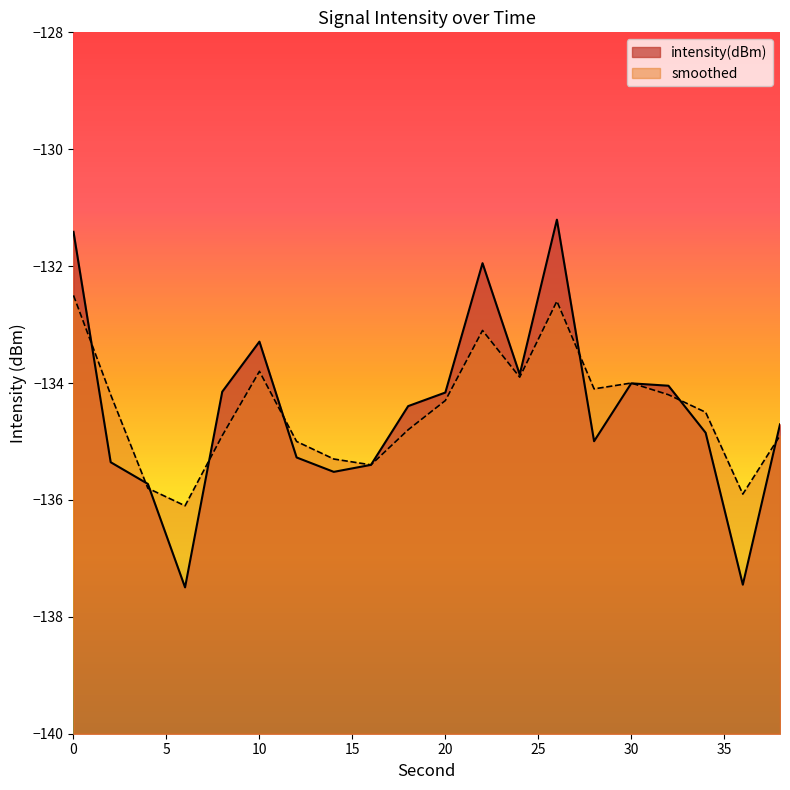

Reading left to right, extract all data points from this chart.

intensity(dBm): -131.4	-135.4	-135.7	-137.5	-134.1	-133.3	-135.3	-135.5	-135.4	-134.4	-134.2	-131.9	-133.9	-131.2	-135.0	-134.0	-134.0	-134.9	-137.5	-134.7
smoothed: -132.5	-134.2	-135.8	-136.1	-134.9	-133.8	-135.0	-135.3	-135.4	-134.8	-134.3	-133.1	-133.9	-132.6	-134.1	-134.0	-134.2	-134.5	-135.9	-134.9